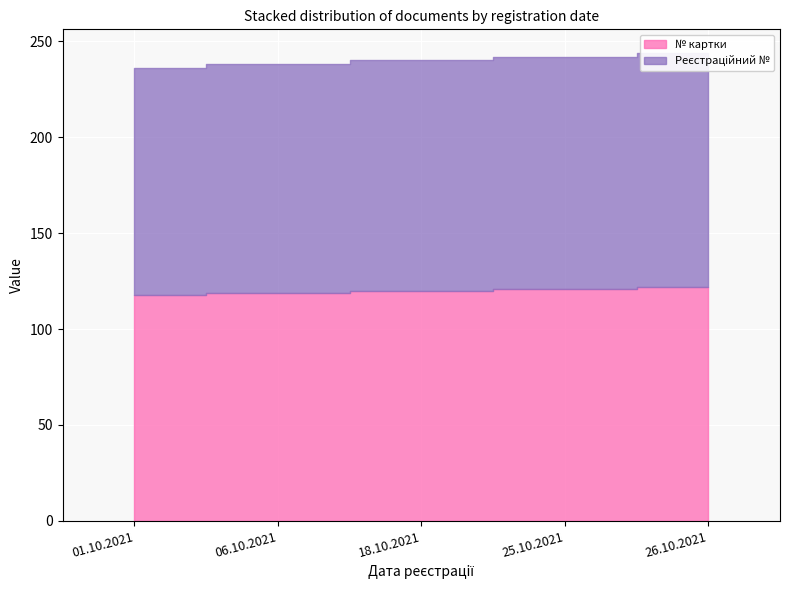

How many series are shown in this chart?

2